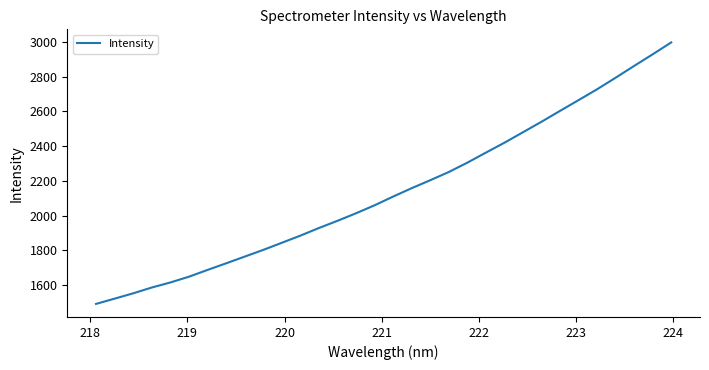

What is the smallest value displayed?

1491.7